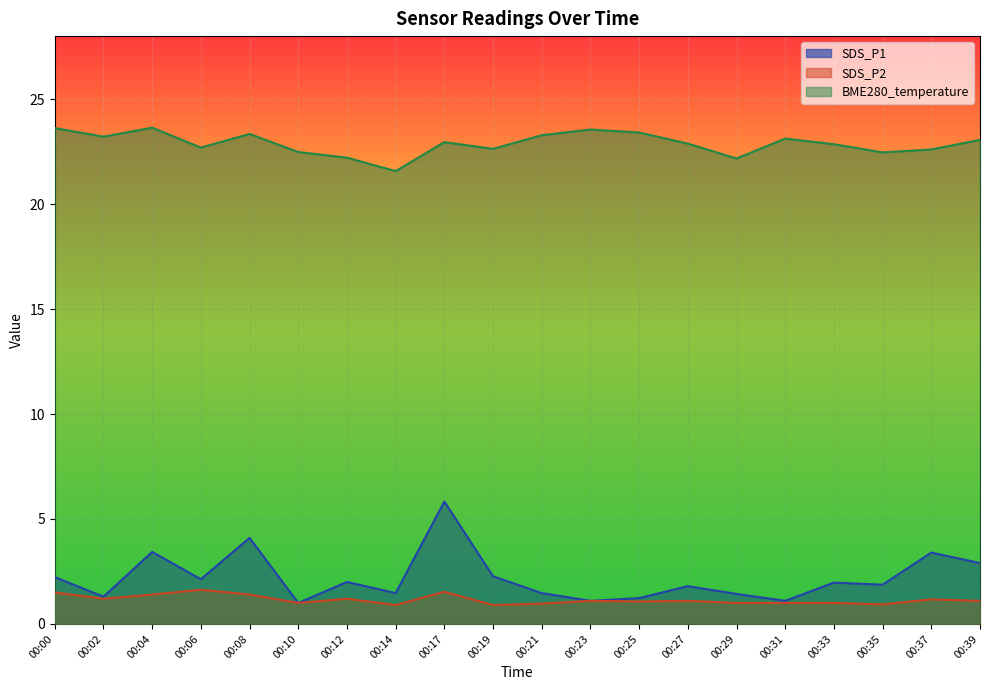

Which category has the highest value in the BME280_temperature series?

00:04